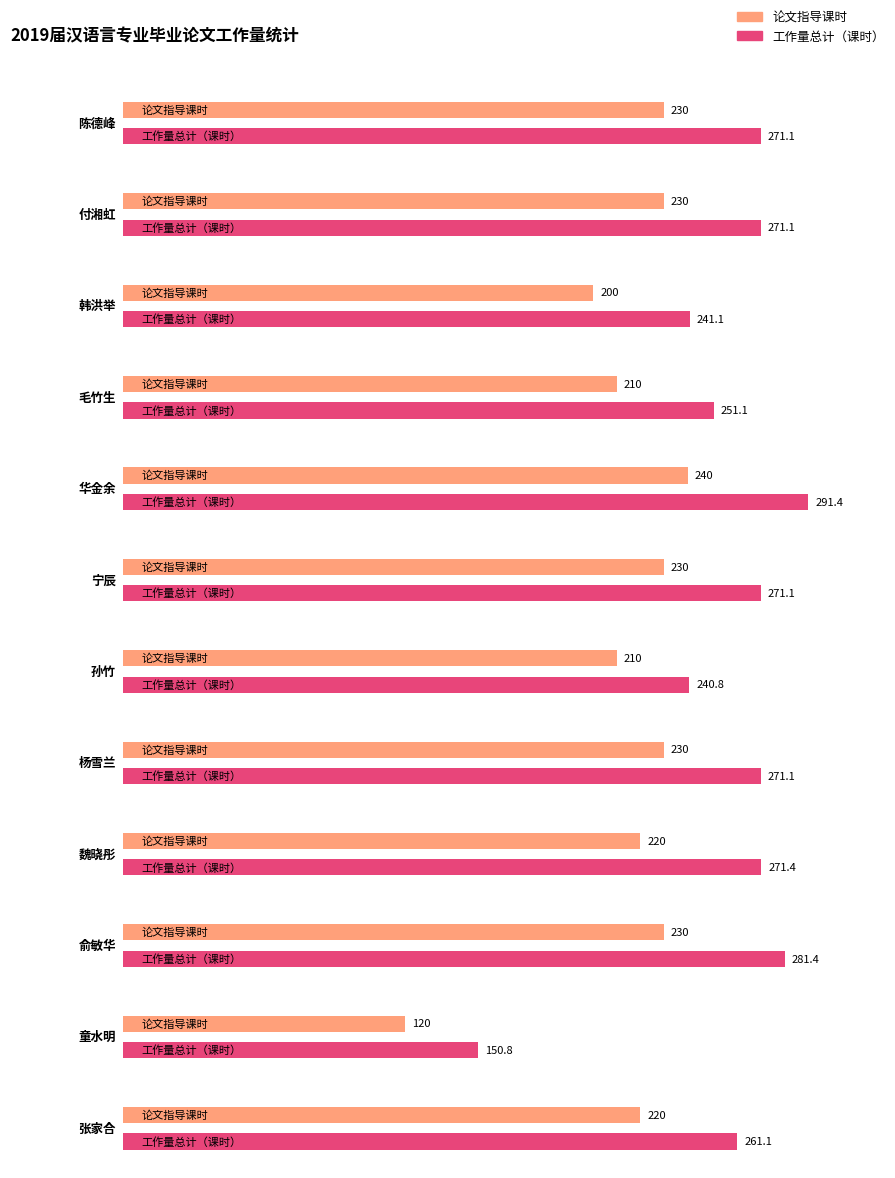

What is the approximate value of 工作量总计（课时） at 魏晓彤?

271.4